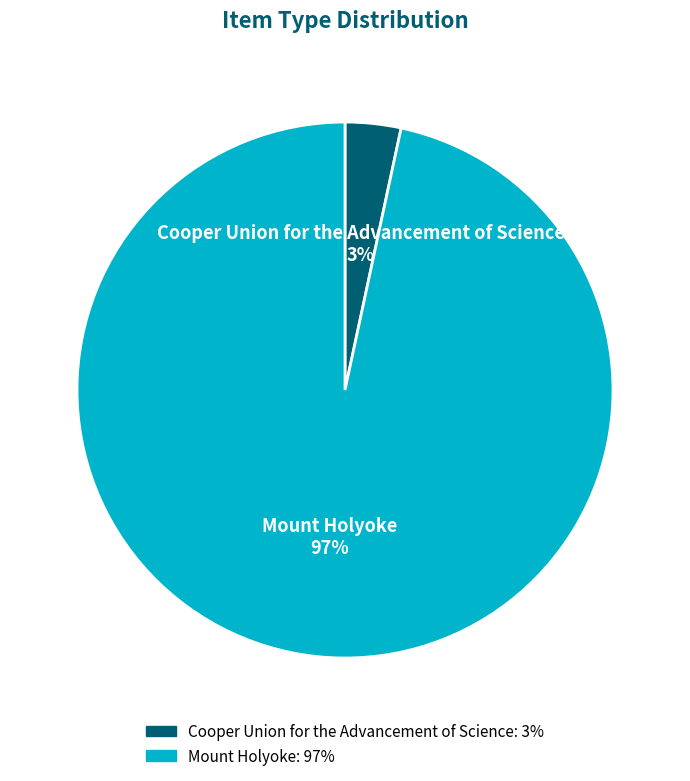

To the nearest percent, what percentage of the pie is Mount Holyoke?

97%